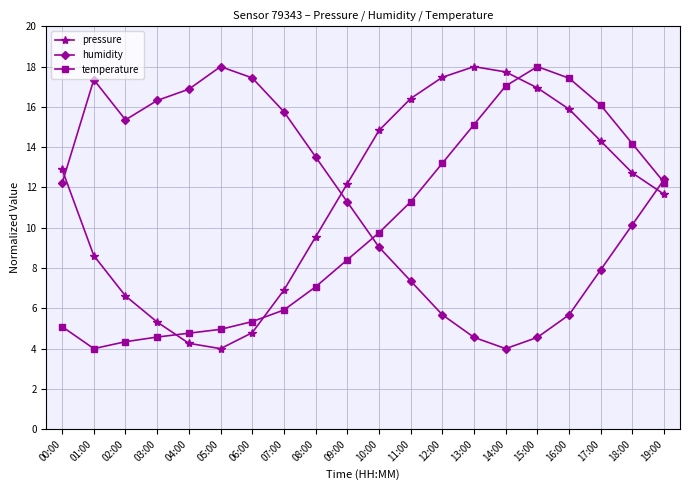

What is the label of the 3rd point from the right?

17:00